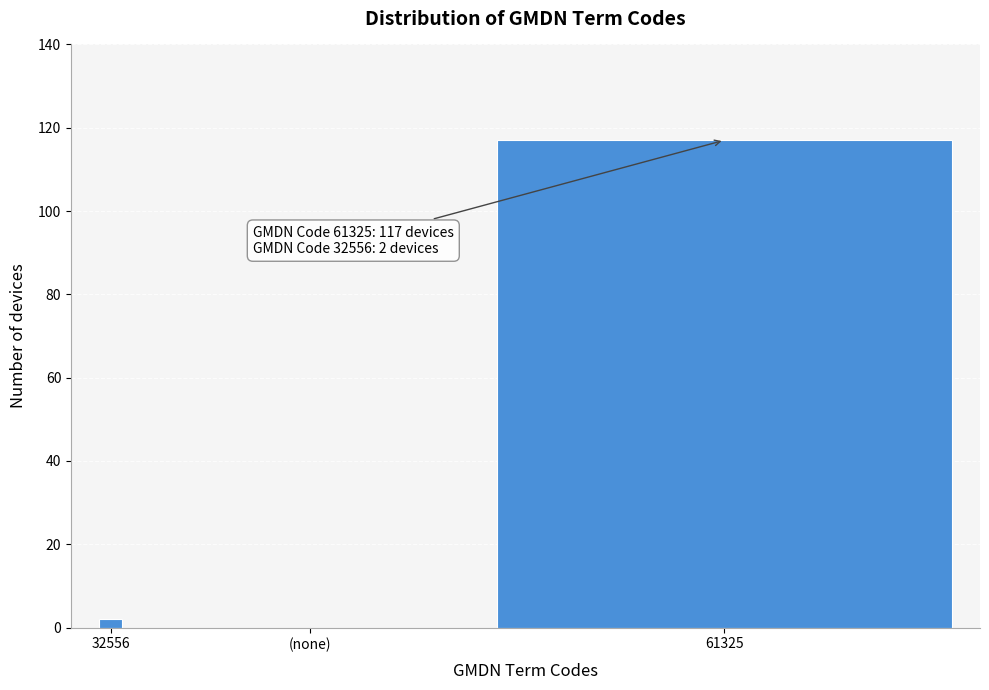

Reading left to right, what are all the values shown in this chart?

32556=2	(none)=0	61325=117